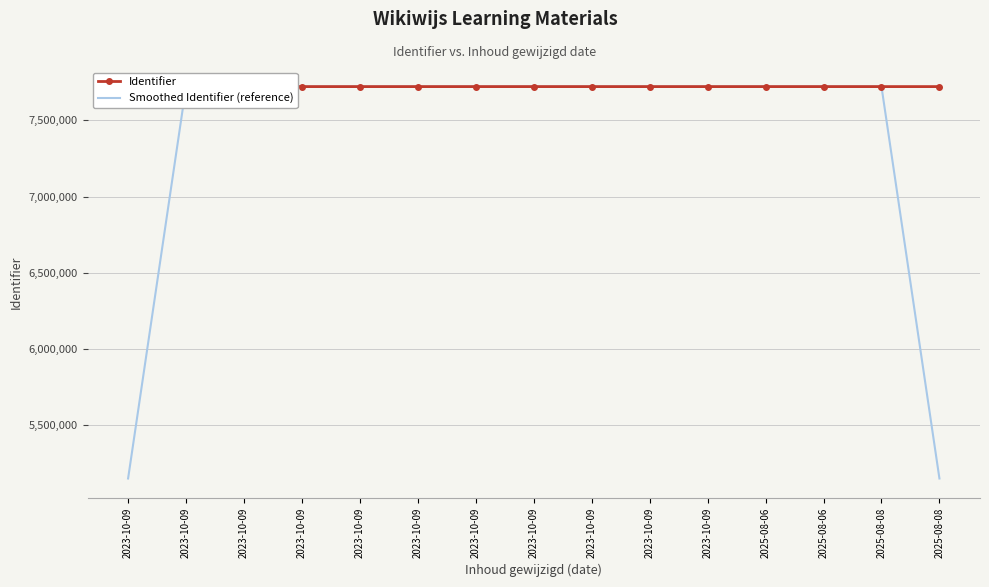

What are all the series names shown in the legend?

Identifier, Smoothed Identifier (reference)